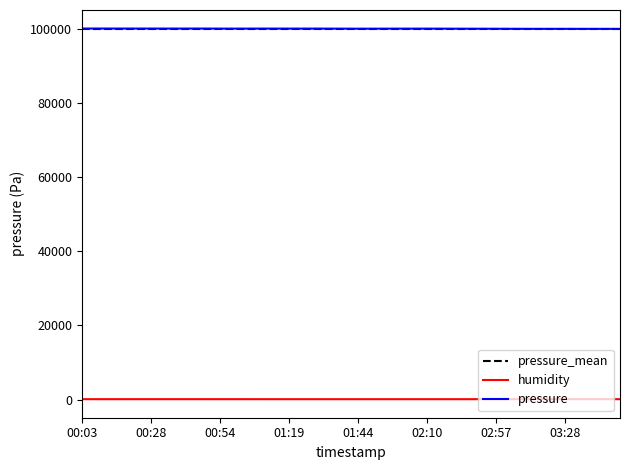

What is the maximum value shown in the chart?

100023.8